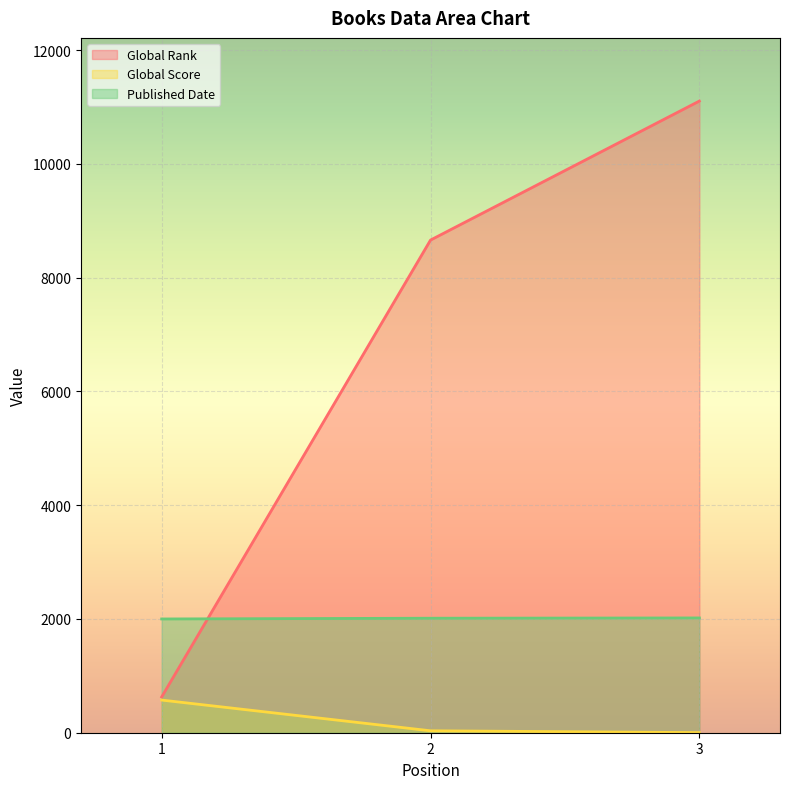

List the series in order of their overall mean, lowest first.

Global Score, Published Date, Global Rank